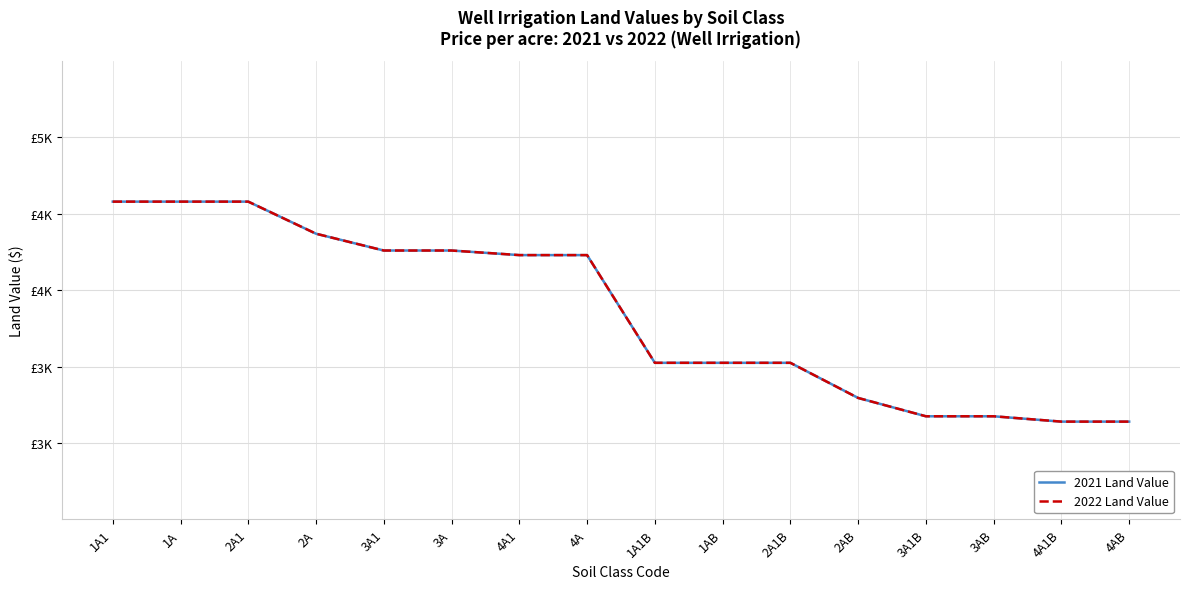

Does the chart have visible grid lines?

Yes